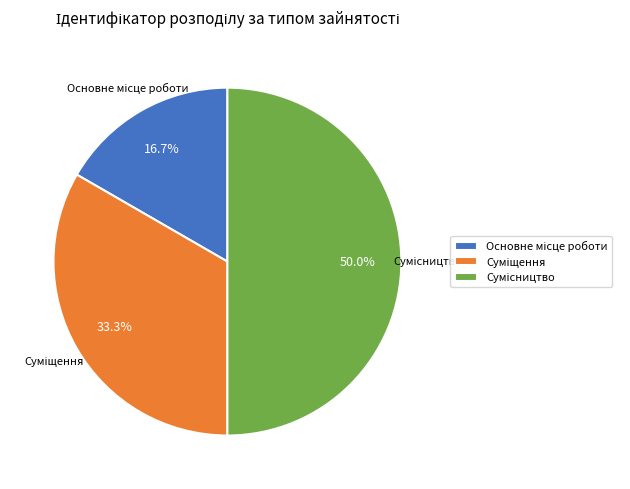

Do Основне місце роботи and Суміщення together represent more than half of the pie?

No